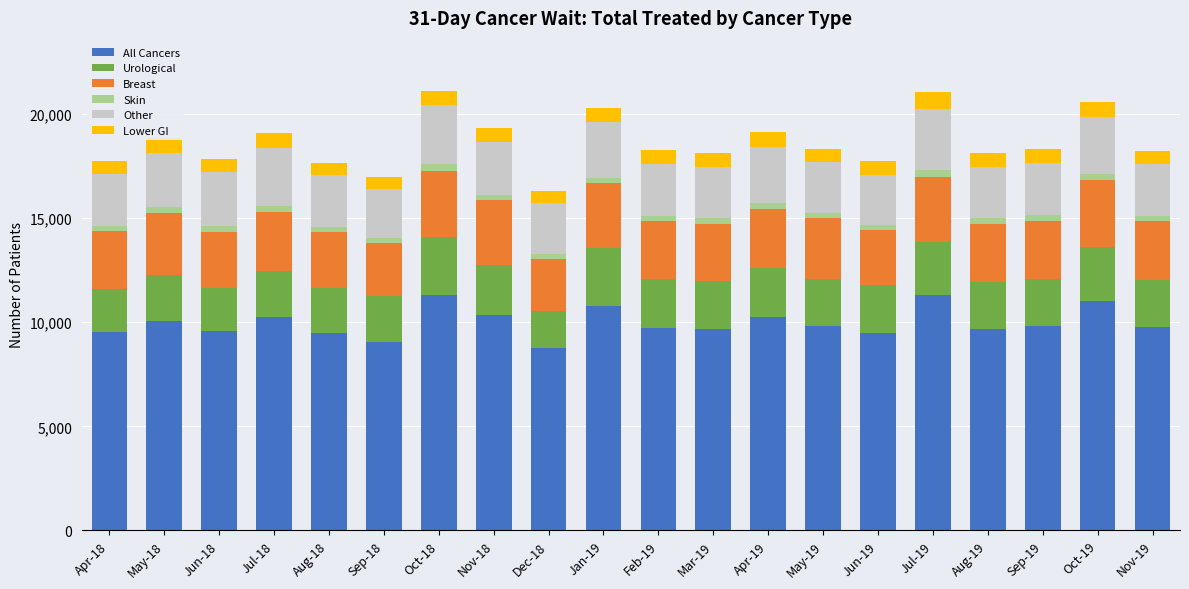

Which series changed the most between Jun-18 and Oct-18?

All Cancers